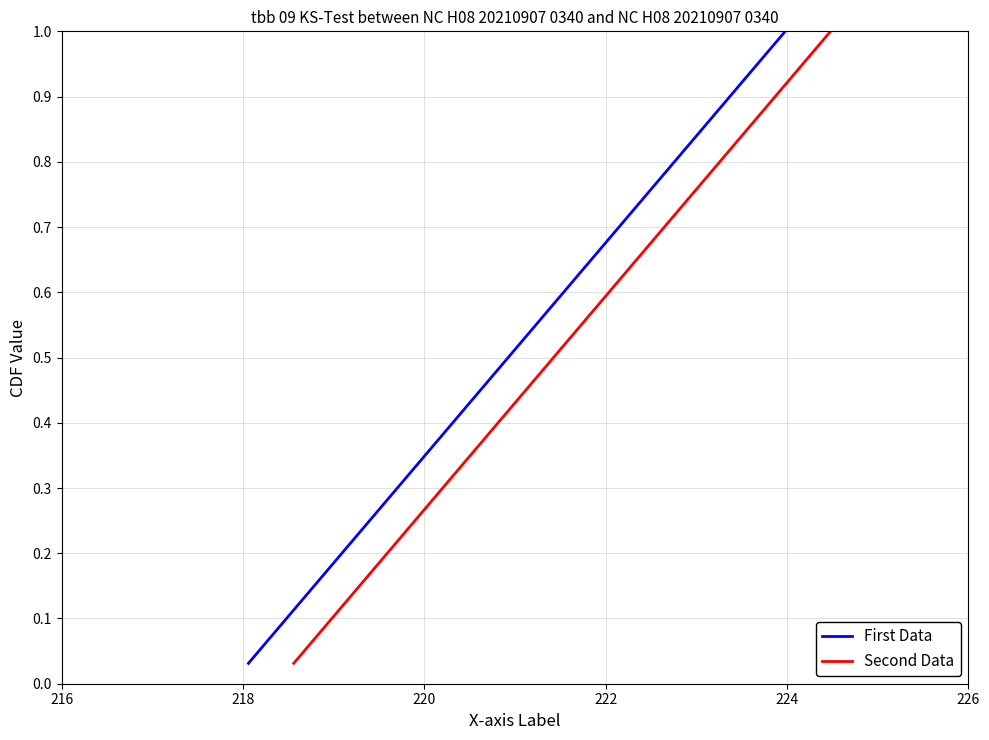

How many lines are shown in the chart?

2